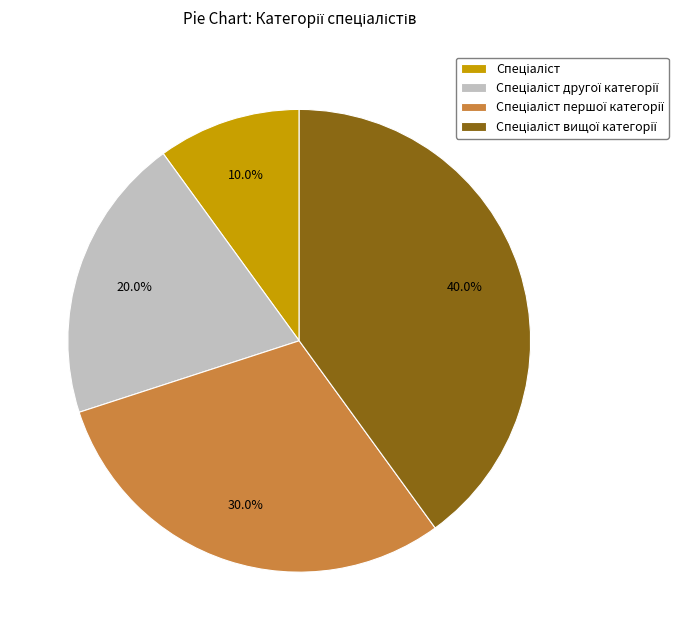

How many segments does this pie chart have?

4